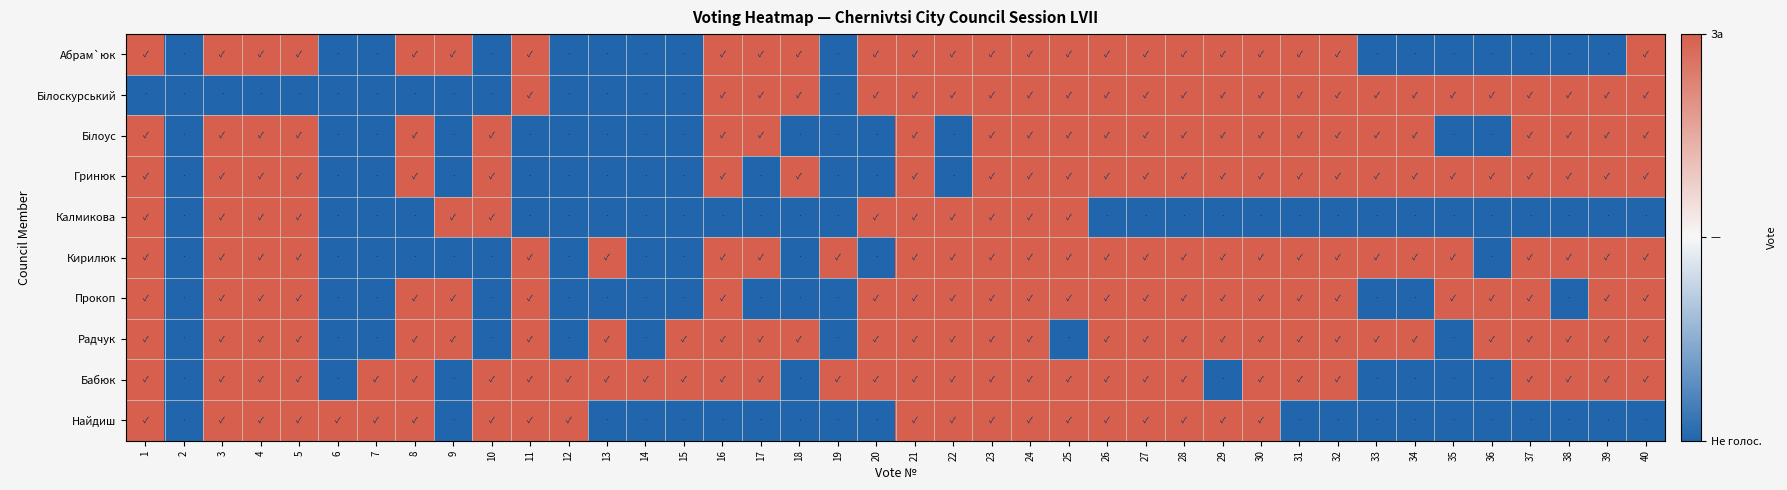

Between 20 and 2, which is larger?

20